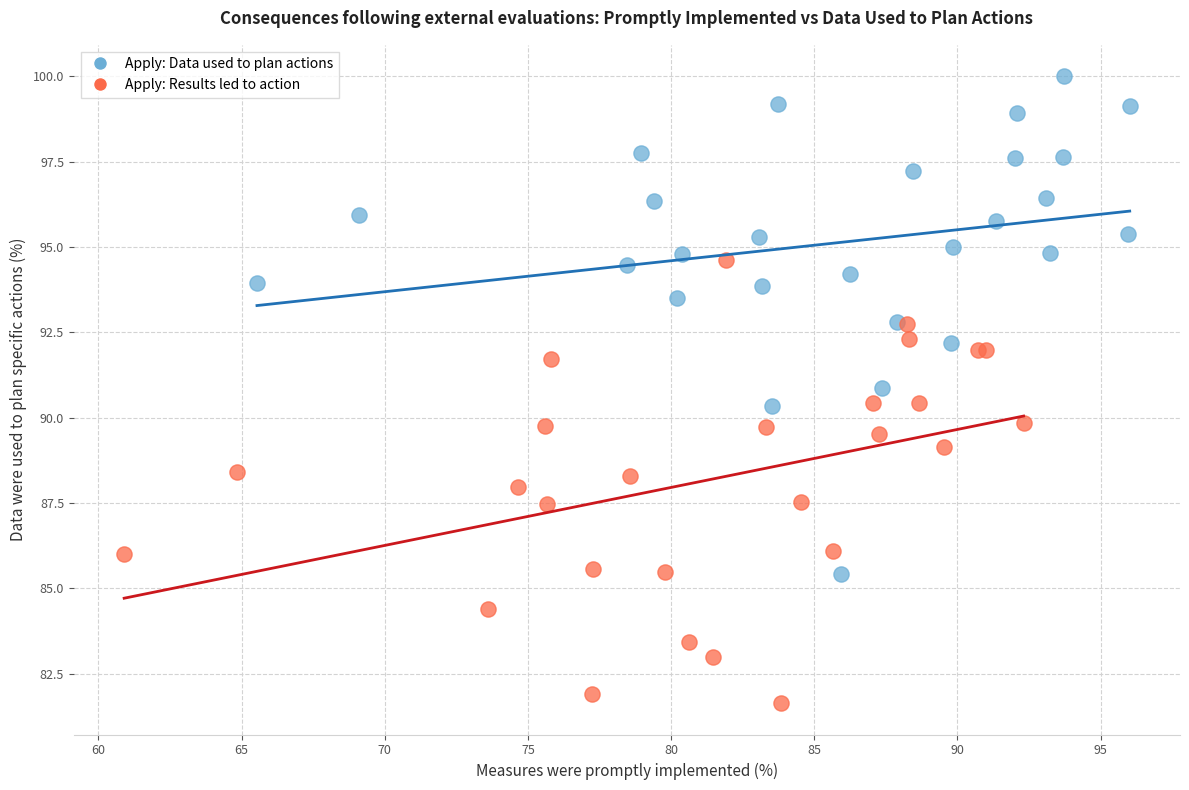

Which series reaches the minimum Y coordinate?

Apply: Results led to action